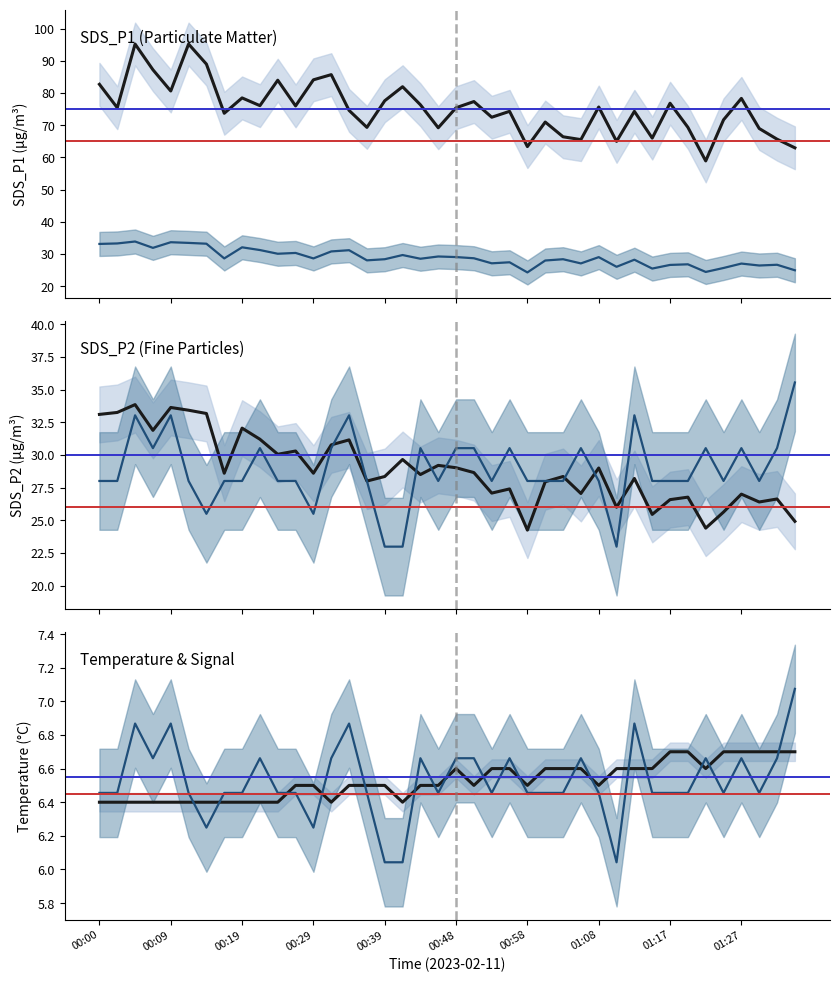

True or false: Temp has a value of 6.6 at 01:13.

True